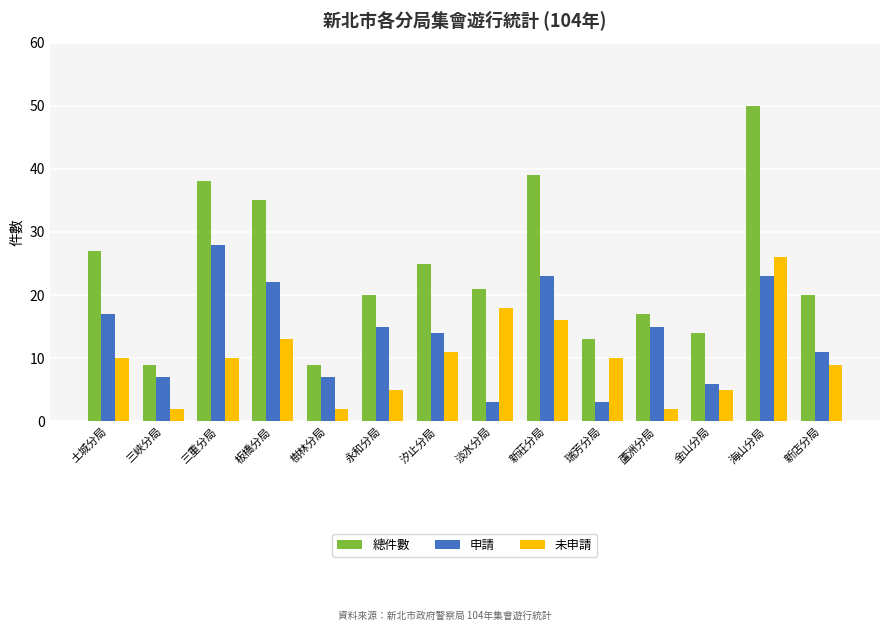

Which category has the highest value in the 未申請 series?

海山分局